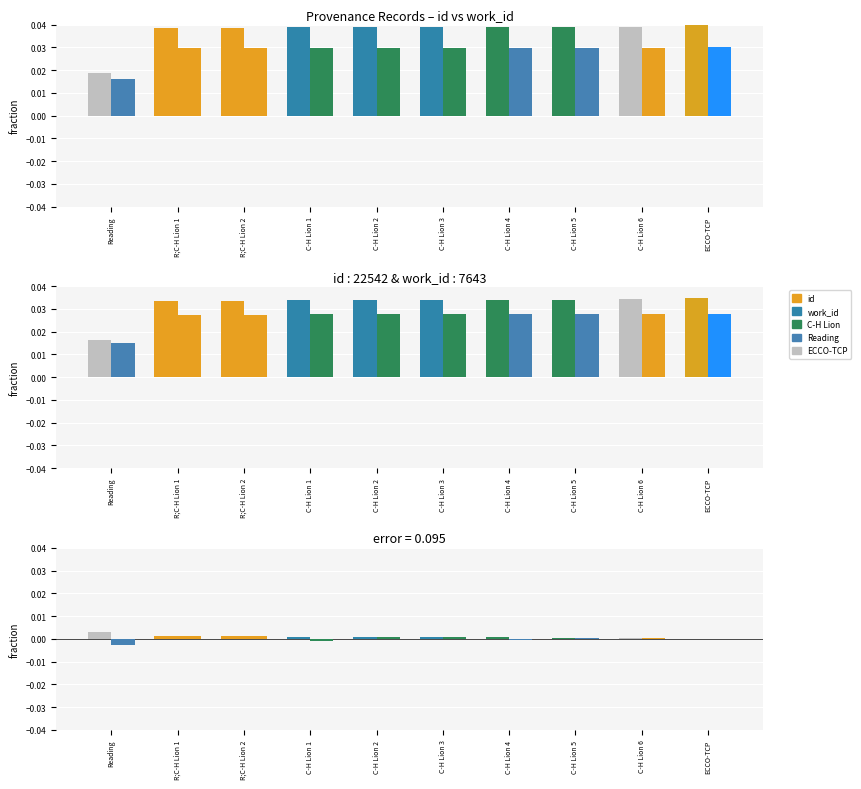

Which label corresponds to the largest value in the chart?

Reading